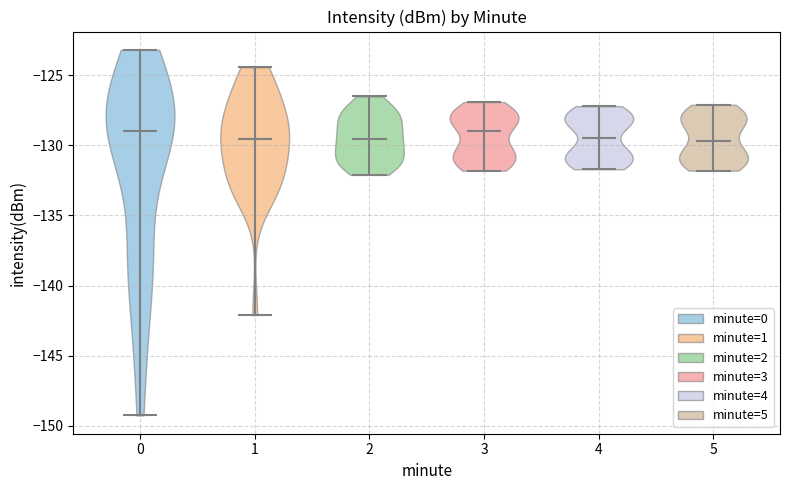

Reading left to right, read every violin against the y-axis: where its median line is, and the lowest and highest points it reaches. The values are not printed on the chart, so give them approximately, as read against the axis.

0: median line -129.0, lowest point -149.5, highest point -123.0
1: median line -129.5, lowest point -142.0, highest point -124.5
2: median line -129.5, lowest point -132.0, highest point -126.5
3: median line -129.0, lowest point -132.0, highest point -127.0
4: median line -129.5, lowest point -131.5, highest point -127.0
5: median line -129.5, lowest point -132.0, highest point -127.0